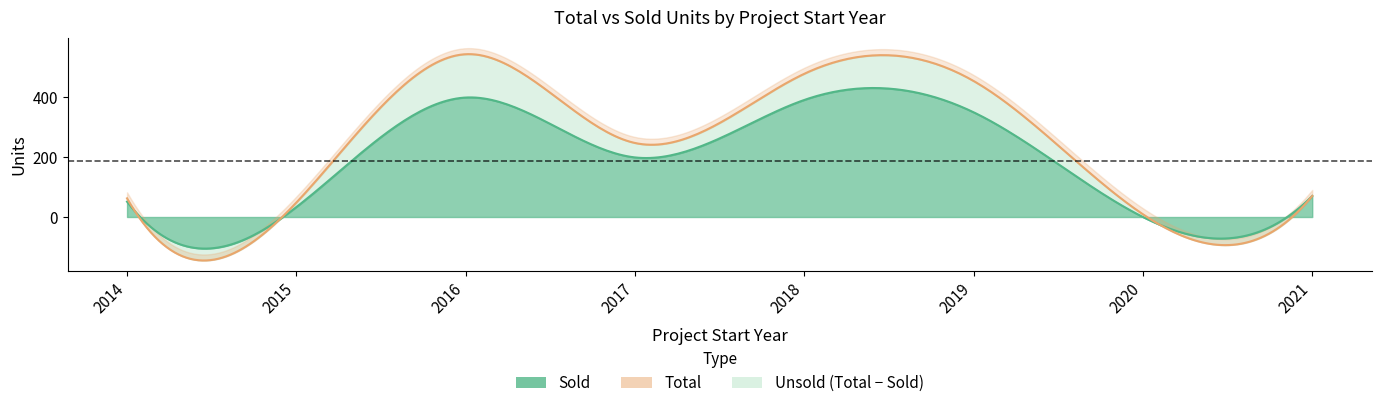

At how many categories does at least one series exceed 41?

7